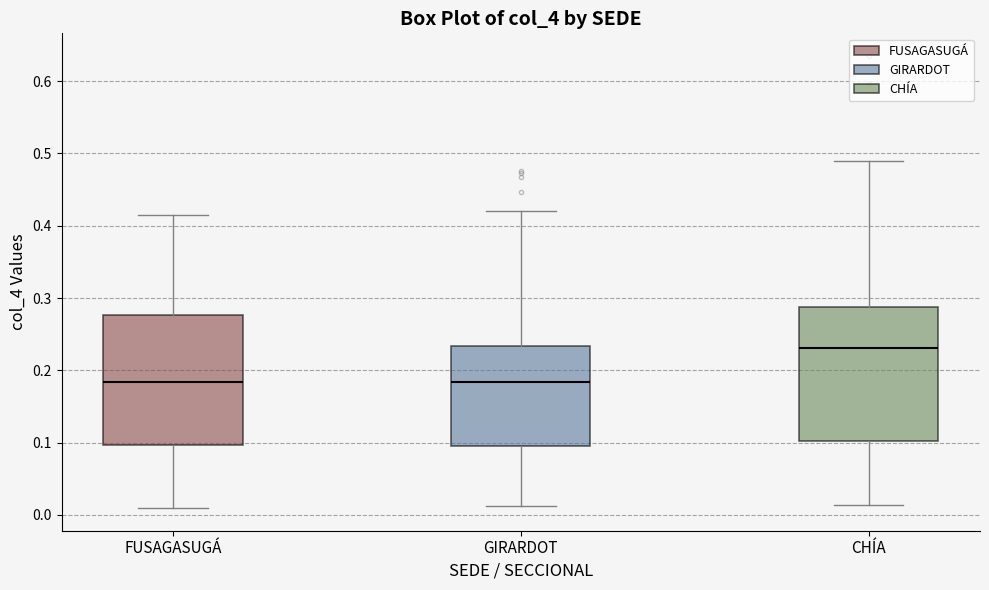

Reading left to right, read every box against the y-axis: the position of its median line, the range the box covers, and the ends of its whiskers. The values are not printed on the chart, so give them approximately, as read against the axis.

FUSAGASUGÁ: median 0.18, box 0.10 to 0.28, whiskers 0.01 to 0.42
GIRARDOT: median 0.18, box 0.10 to 0.23, whiskers 0.01 to 0.42
CHÍA: median 0.23, box 0.10 to 0.29, whiskers 0.01 to 0.49